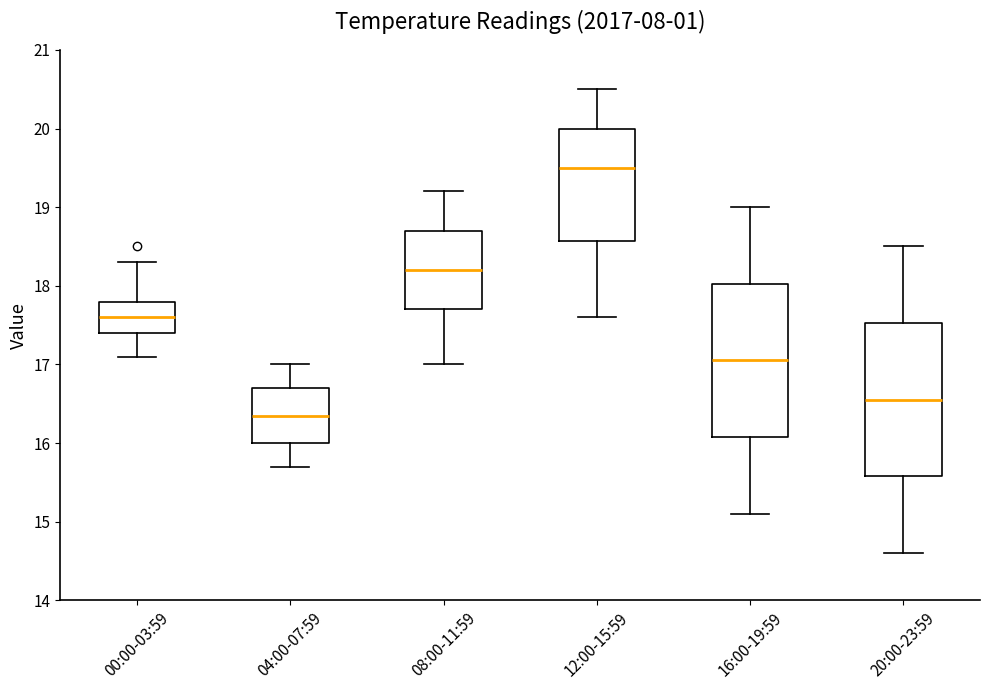

Reading left to right, transcribe this box plot: for each box, give where its median line is, the range the box spans, and where its two whiskers end, as read against the y-axis. The values are not printed on the chart, so give them approximately, as read against the axis.

00:00-03:59: median 17.6, box 17.4 to 17.8, whiskers 17.1 to 18.3
04:00-07:59: median 16.4, box 16.0 to 16.7, whiskers 15.7 to 17.0
08:00-11:59: median 18.2, box 17.7 to 18.7, whiskers 17.0 to 19.2
12:00-15:59: median 19.5, box 18.6 to 20.0, whiskers 17.6 to 20.5
16:00-19:59: median 17.1, box 16.1 to 18.0, whiskers 15.1 to 19.0
20:00-23:59: median 16.6, box 15.6 to 17.5, whiskers 14.6 to 18.5